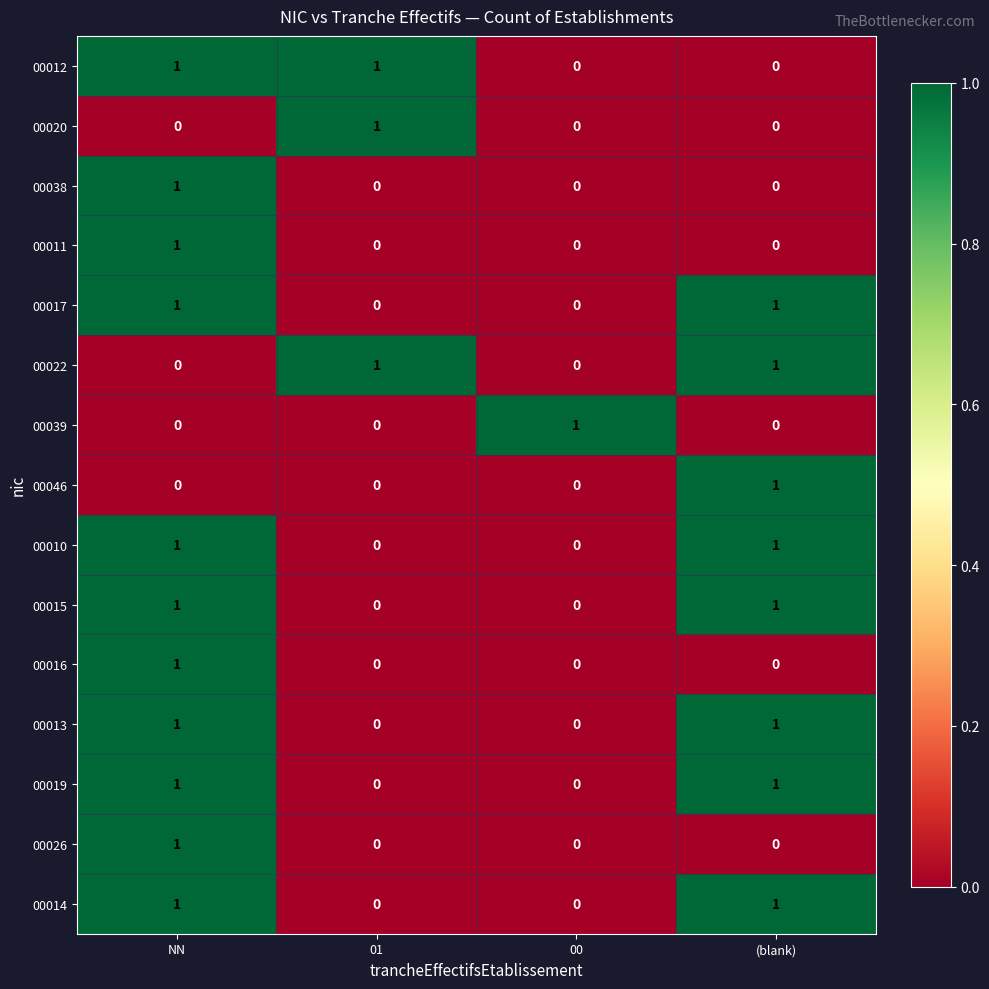

Count the 00039 values in the range 0 to 1.

4